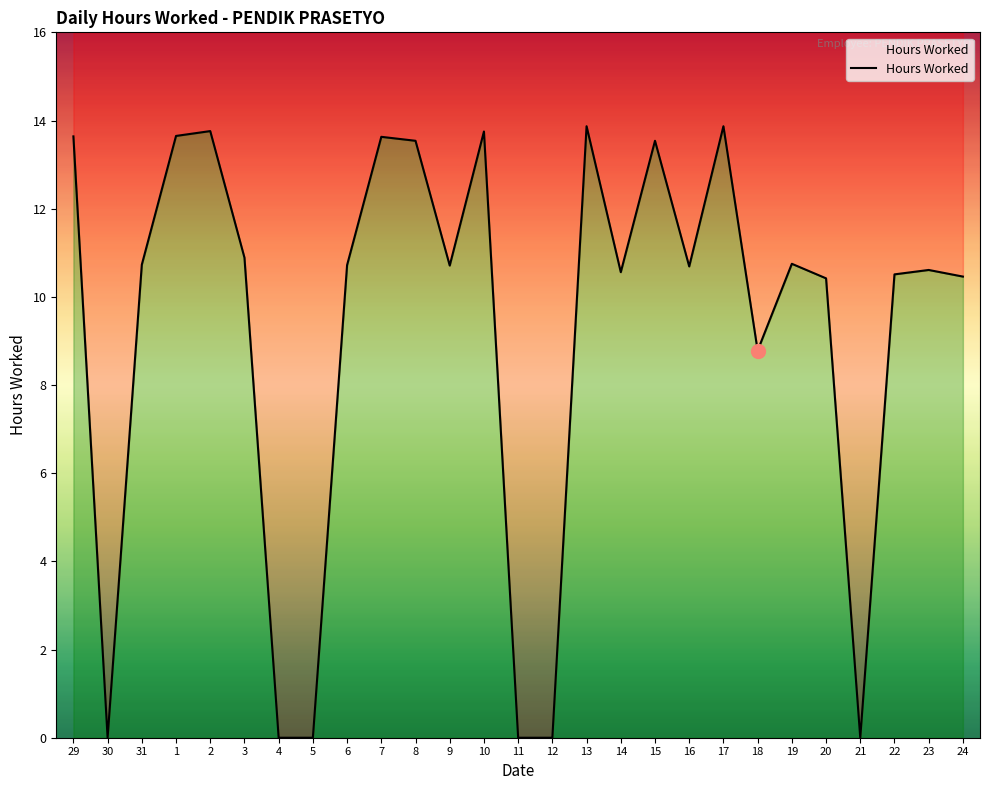

What is the difference between the values at 18 and 19?

2.0